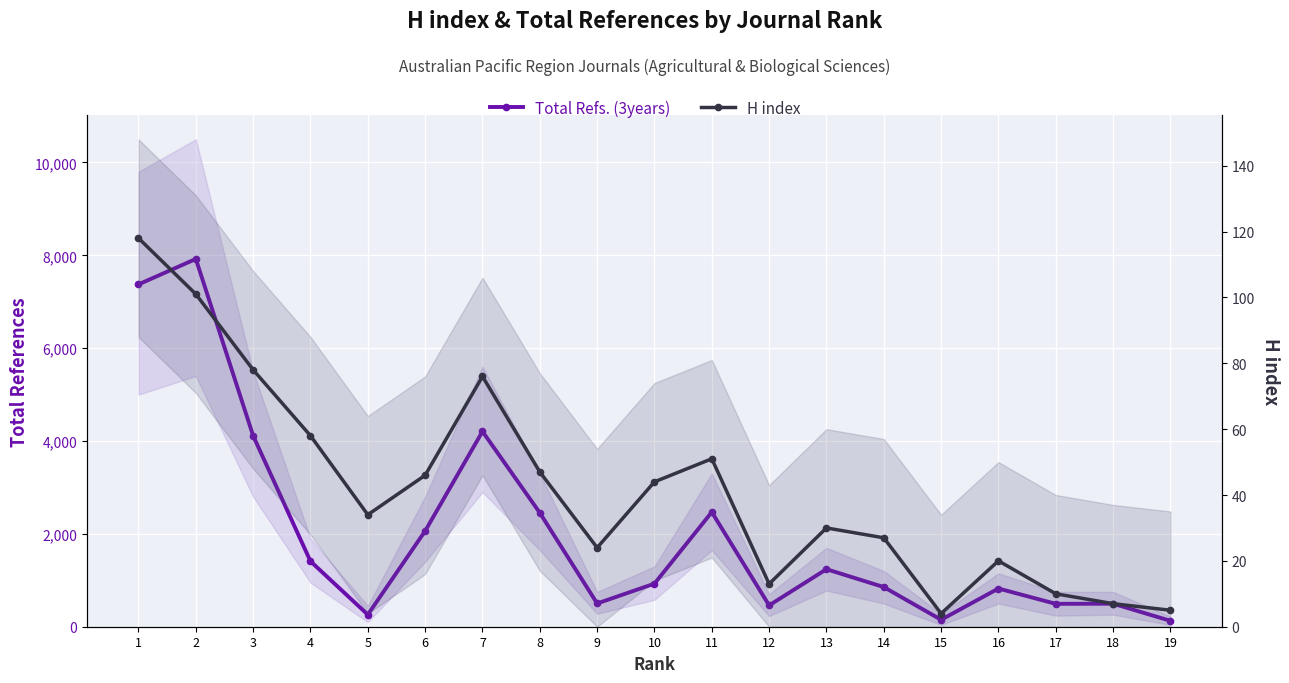

Where is the first local maximum for H index?

7